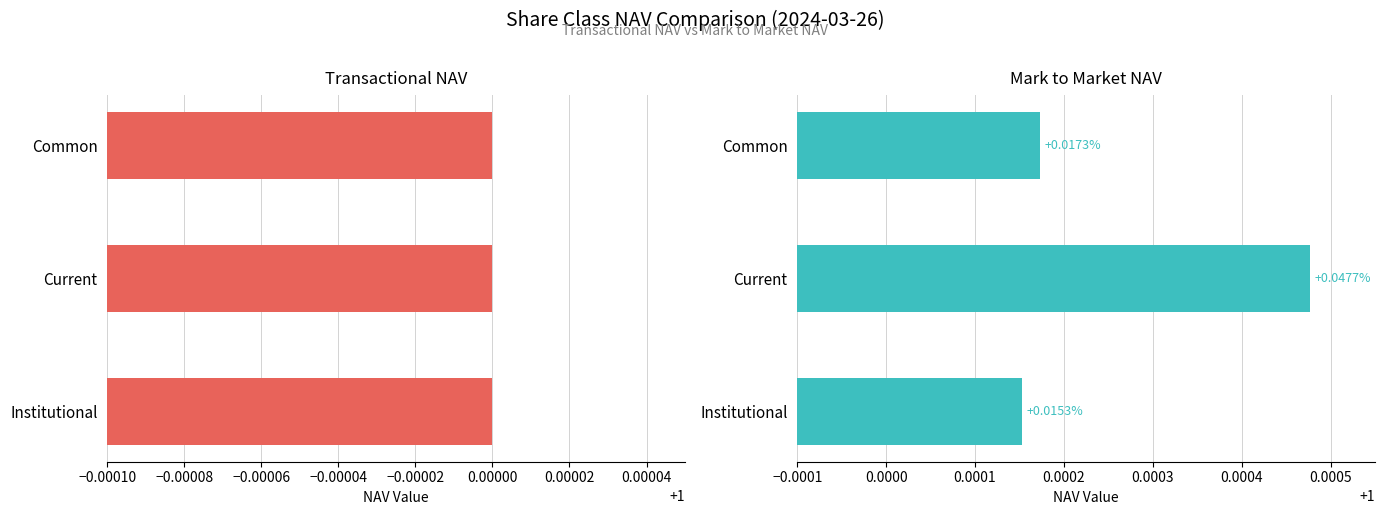

List the series in order of their overall mean, lowest first.

Share Class Transactional NAV, Share Class Mark to Market NAV